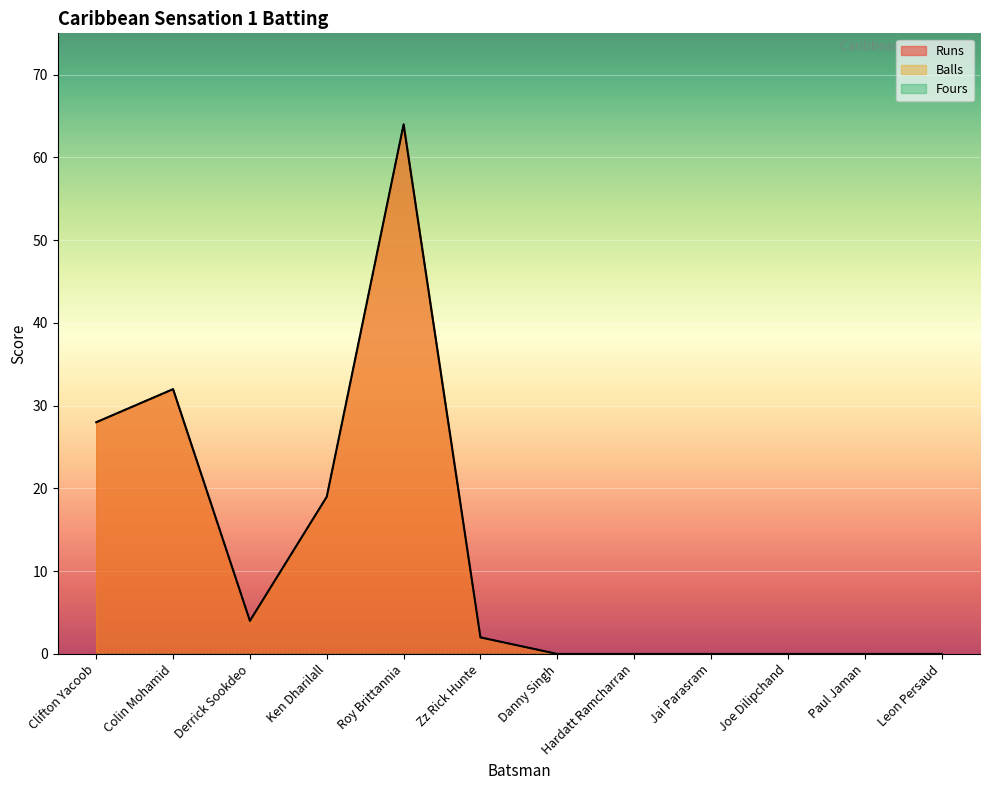

In Runs, how many points are lower than both neighbors (excluding endpoints)?

1